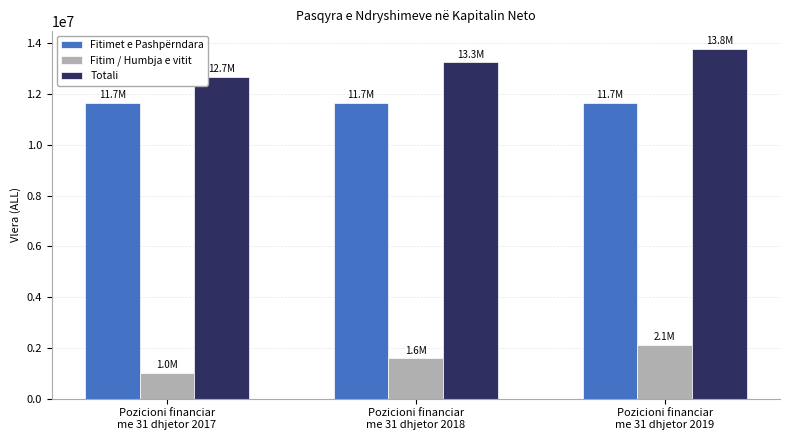

What are all the series names shown in the legend?

Fitimet e Pashpërndara, Fitim / Humbja e vitit, Totali